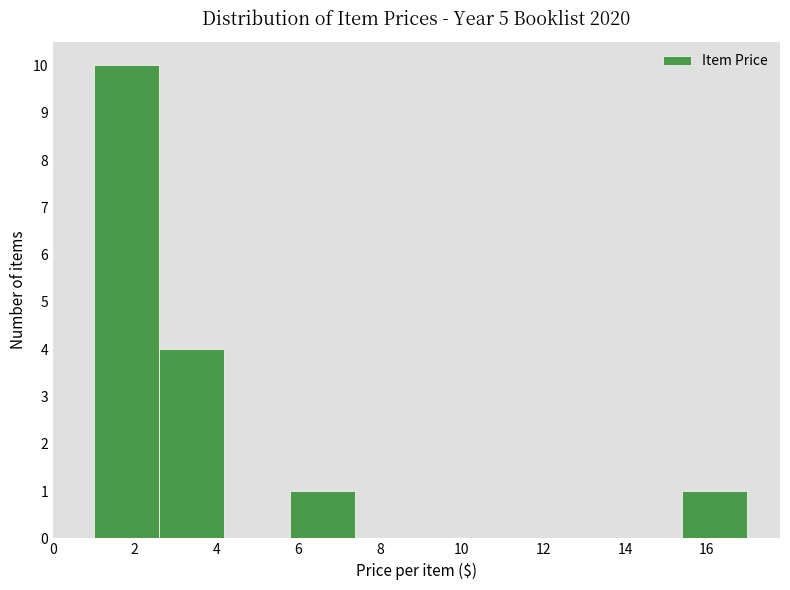

How tall is the bar that spans 15.4 to 17.0 on the x-axis? Neither the bar edges nor the heights are printed on the chart, so give them approximately, as read against the axes.

1